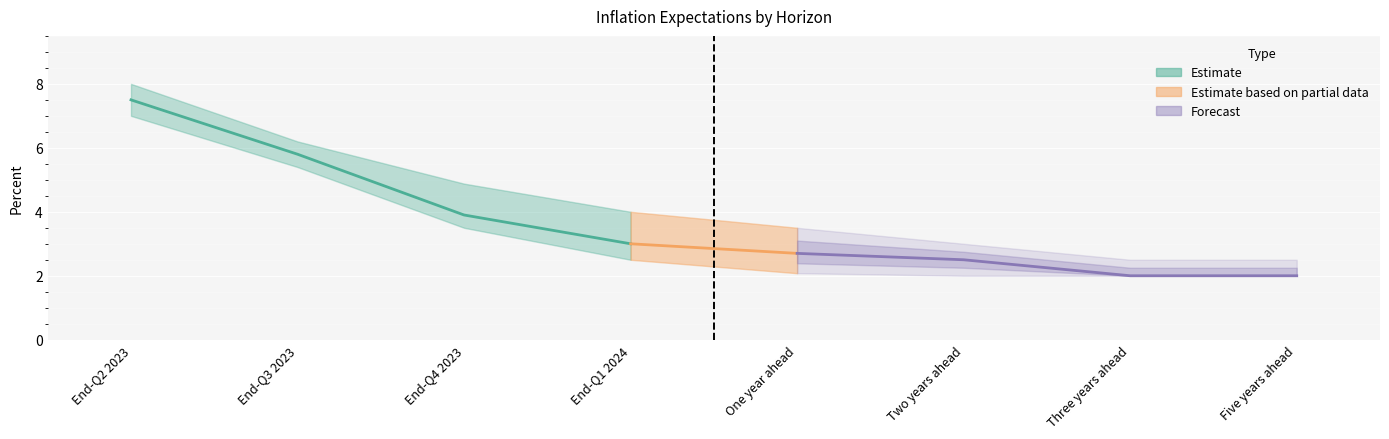

What is the label of the 1st point from the right?

Five years ahead